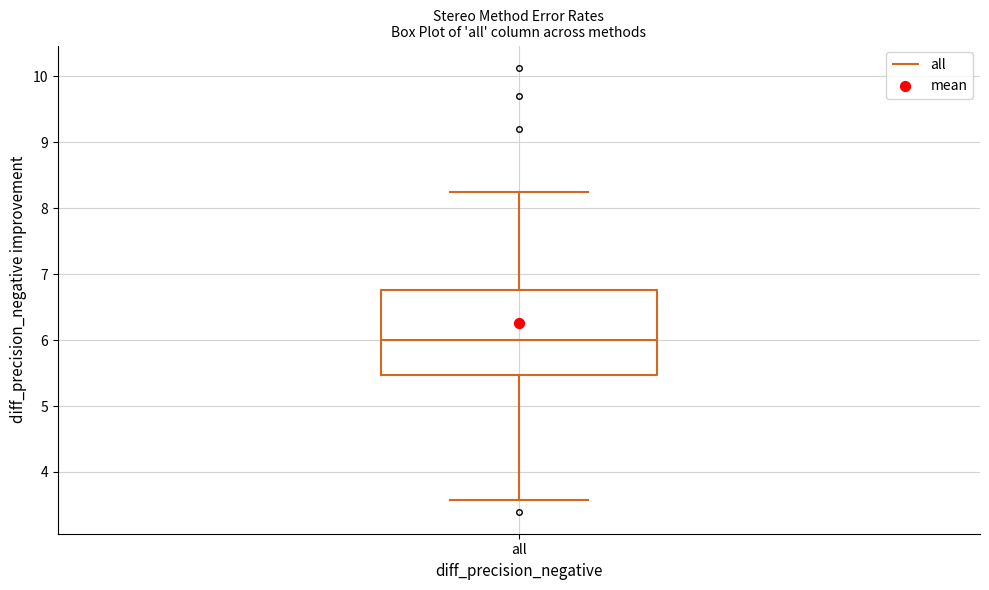

Transcribe this box plot: give where the median line is, the range the box spans, and where the two whiskers end, as read against the y-axis. The values are not printed on the chart, so give them approximately, as read against the axis.

median 6.0, box 5.5 to 6.8, whiskers 3.6 to 8.2